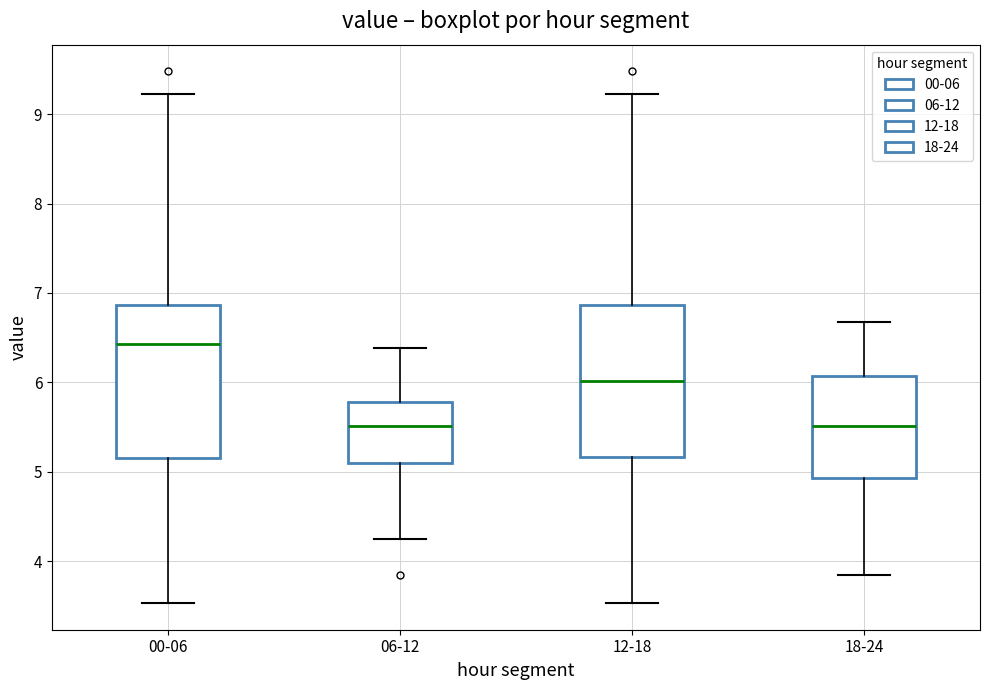

Reading left to right, transcribe this box plot: for each box, give where its median line is, the range the box spans, and where its two whiskers end, as read against the y-axis. The values are not printed on the chart, so give them approximately, as read against the axis.

00-06: median 6.4, box 5.2 to 6.9, whiskers 3.5 to 9.2
06-12: median 5.5, box 5.1 to 5.8, whiskers 4.3 to 6.4
12-18: median 6.0, box 5.2 to 6.9, whiskers 3.5 to 9.2
18-24: median 5.5, box 4.9 to 6.1, whiskers 3.9 to 6.7